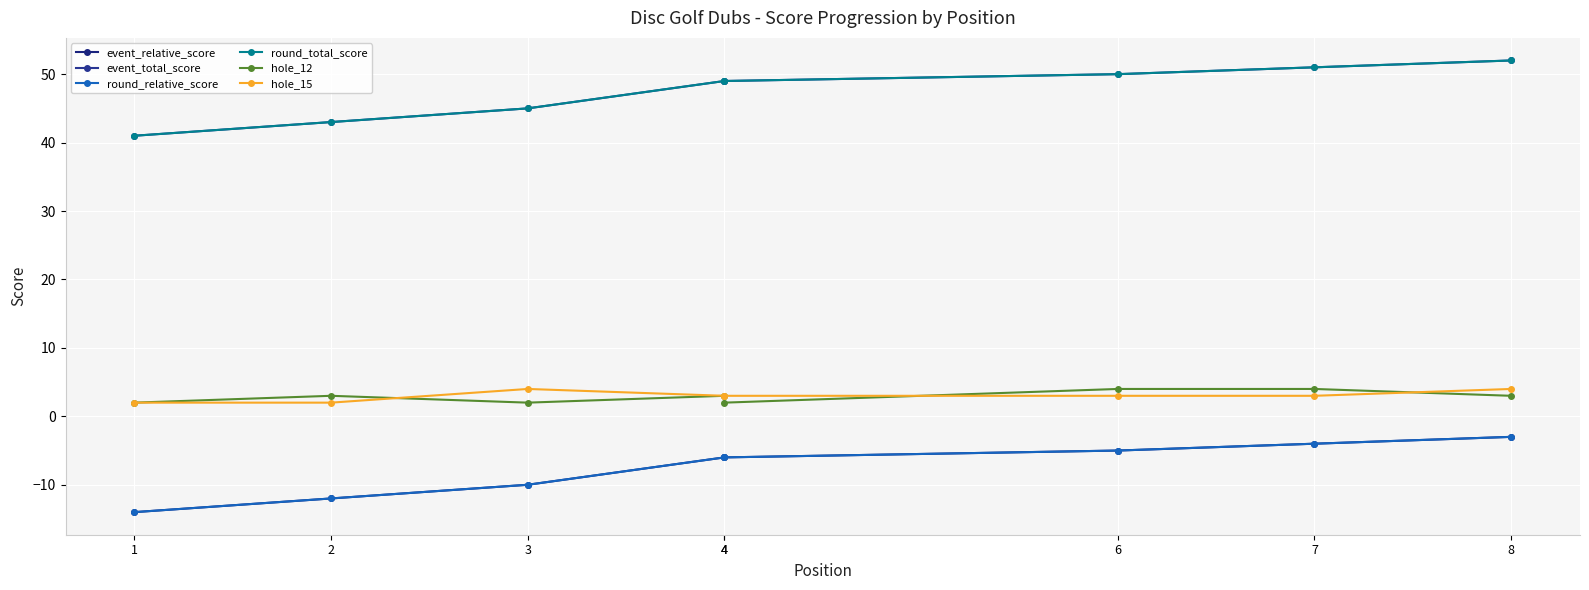

What is the value of the hole_12 point at the 7th from the left?

4